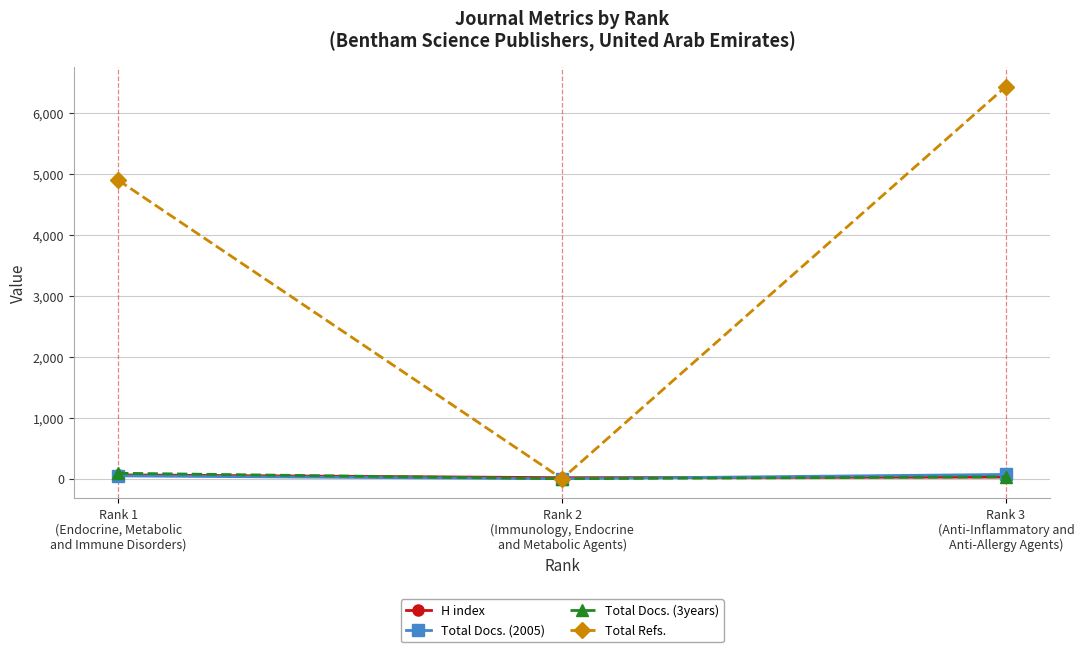

Does the chart display data point markers on the line(s)?

Yes